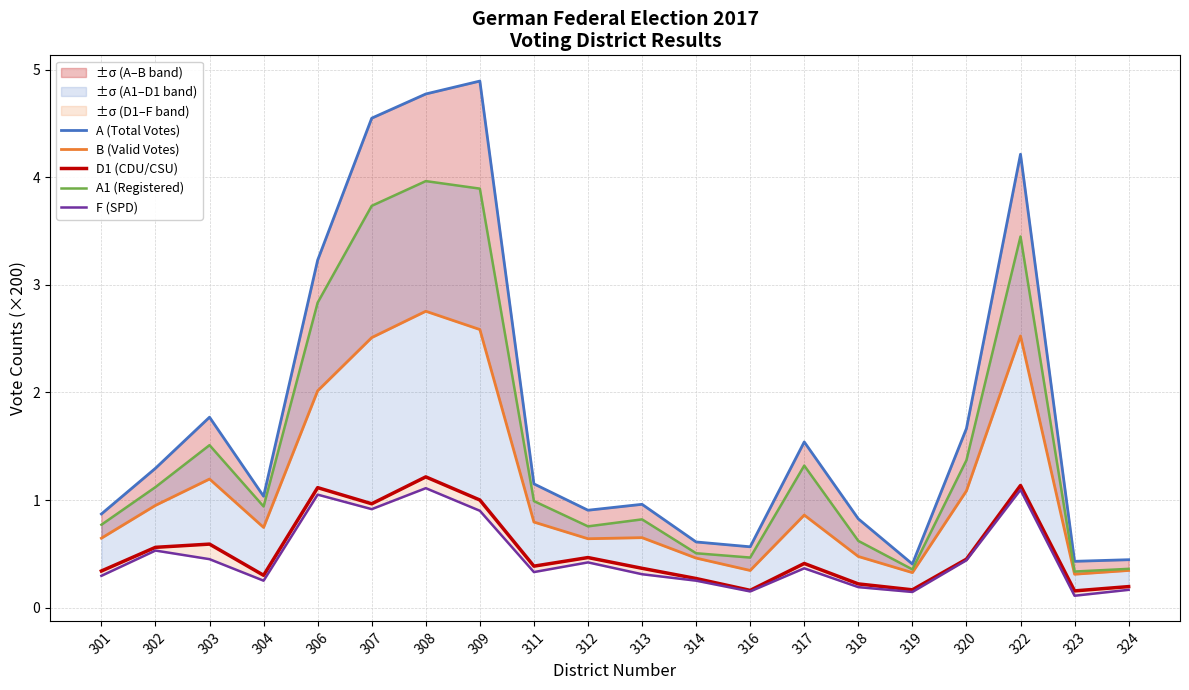

True or false: D1 (CDU/CSU) and B (Valid Votes) cross at least once.

False